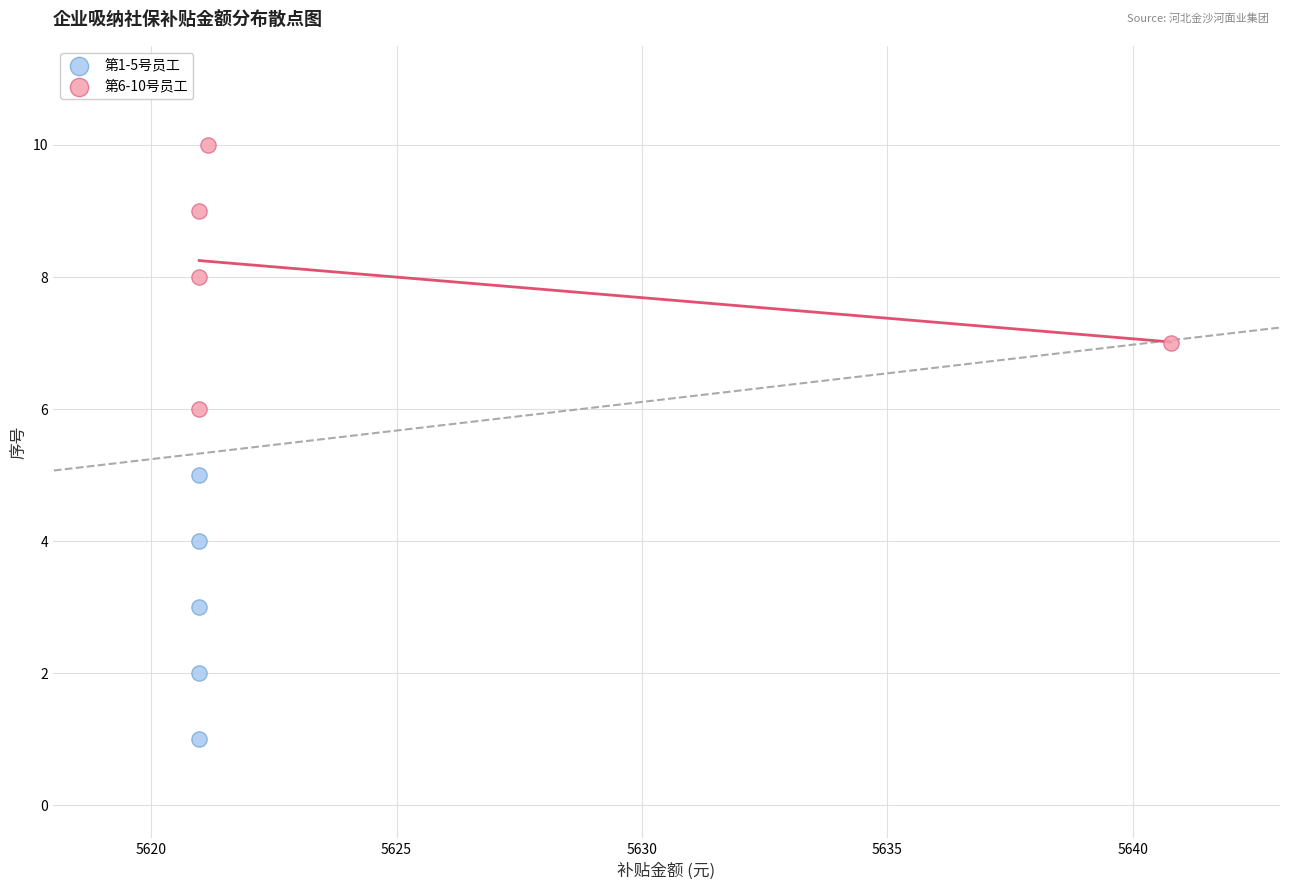

Which series contains the lowest Y value?

第1-5号员工